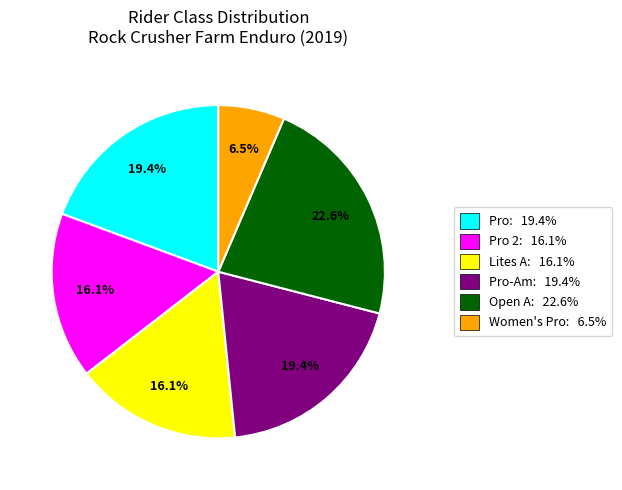

Which slice is the smallest?

Women's Pro: 6.5%